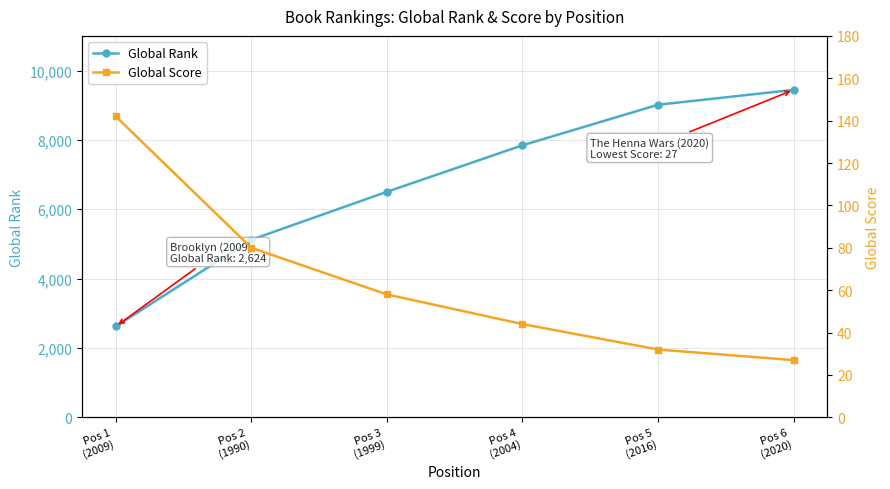

Between Pos 2
(1990) and Pos 3
(1999), which series saw the biggest shift?

Global Rank